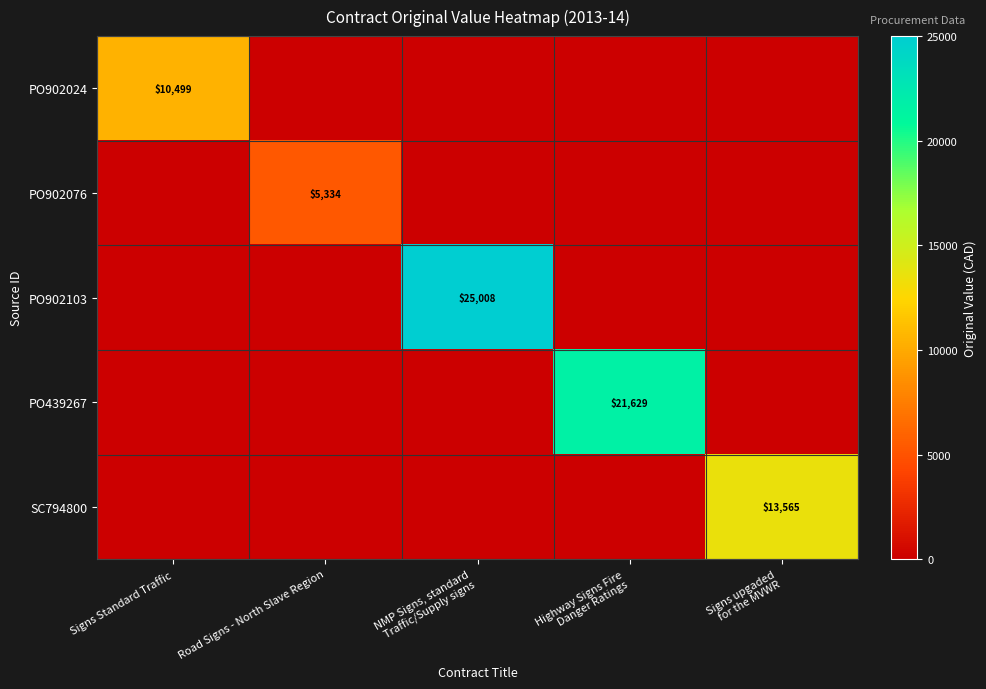

The value of PO902076 at Road Signs - North Slave Region is 8150. True or false?

False